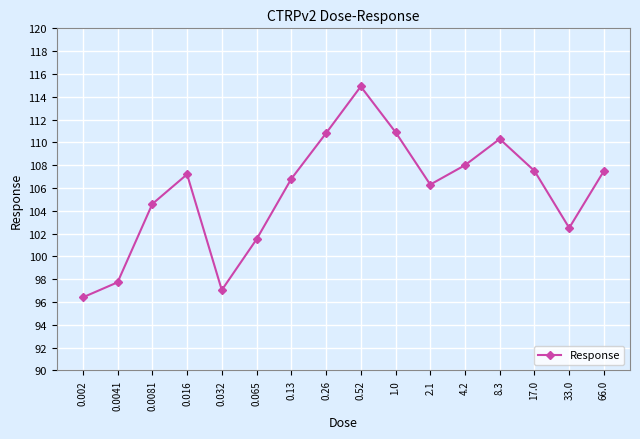

What is the maximum value shown in the chart?

114.9